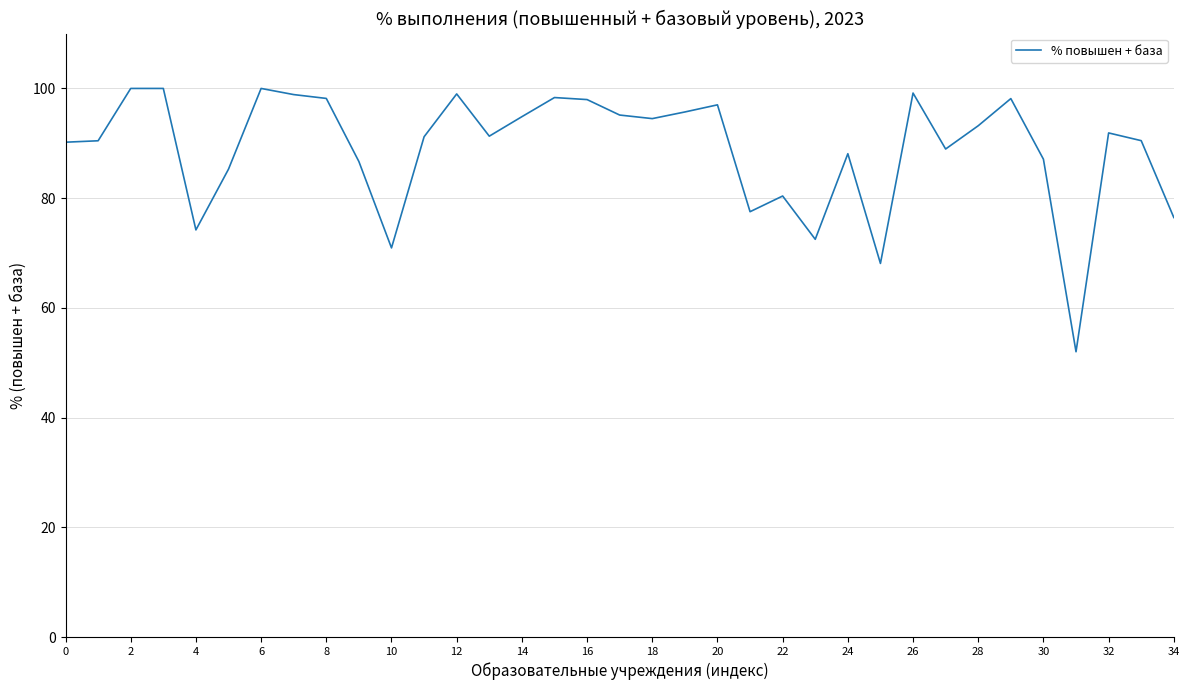

What is the maximum value shown in the chart?

100.0